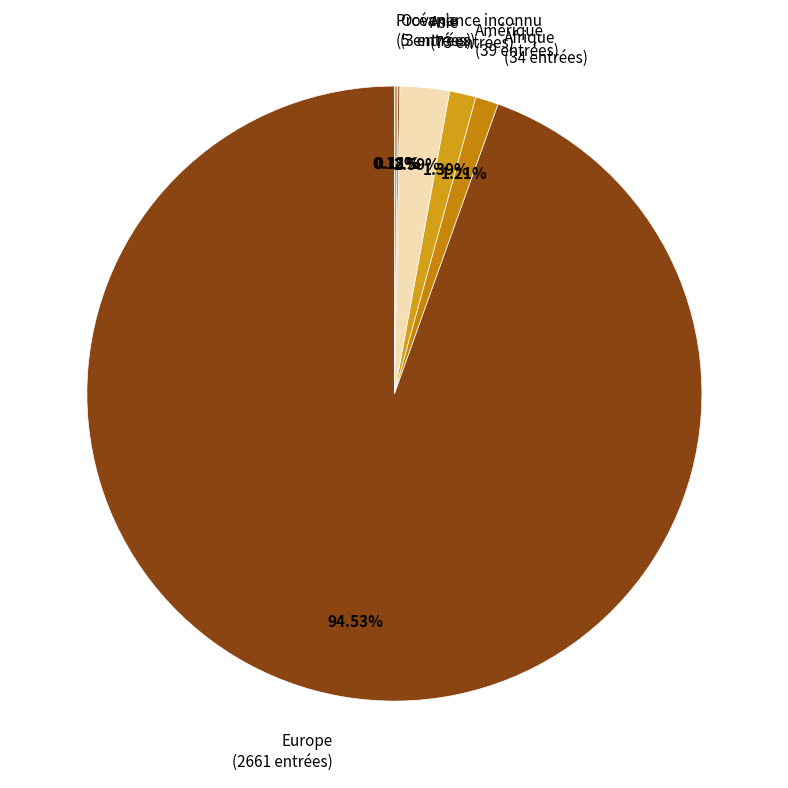

Is it true that Europe is 95% of the pie?

True